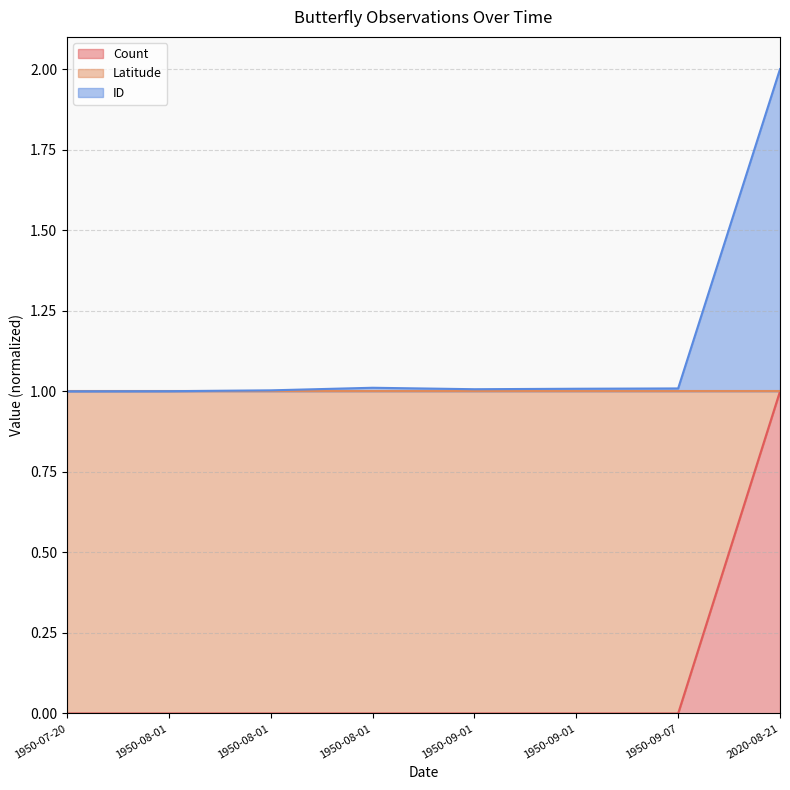

What is the label of the 1st point from the left?

1950-07-20